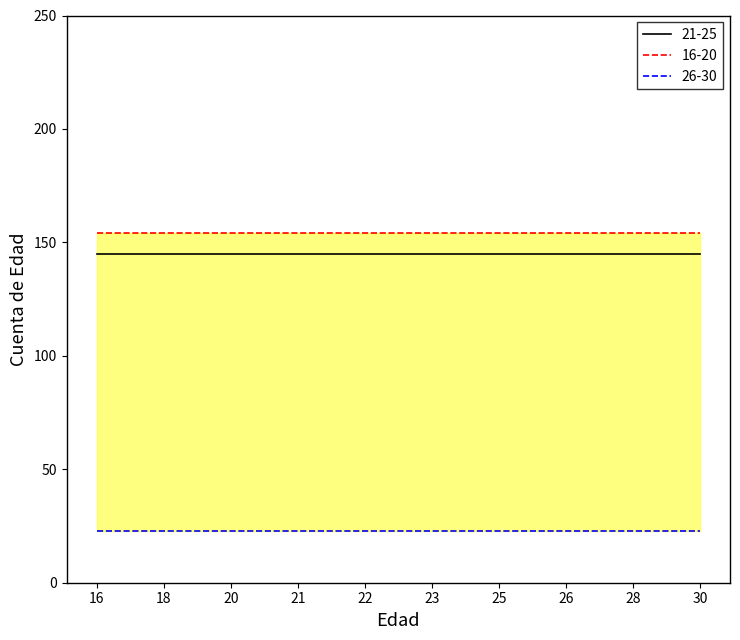

Where is 16-20 nearest to the value 154?

16